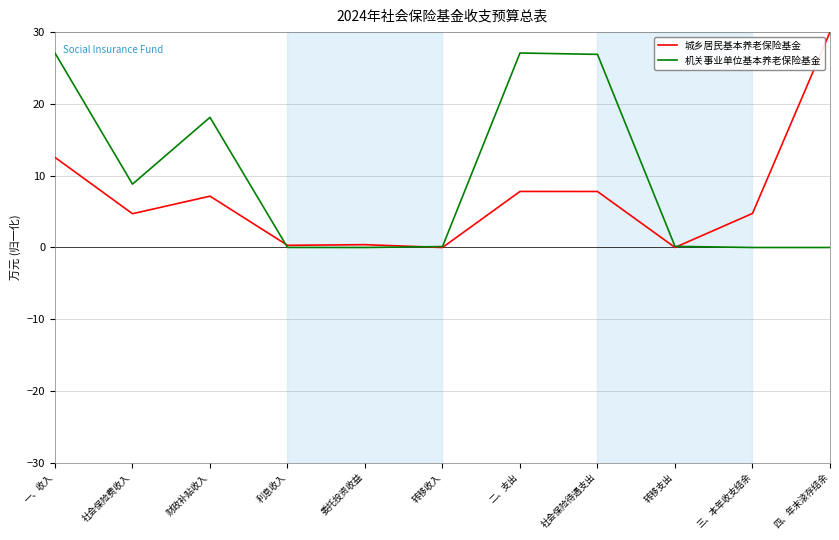

Where does the 城乡居民基本养老保险基金 series first go above 4?

一、收入